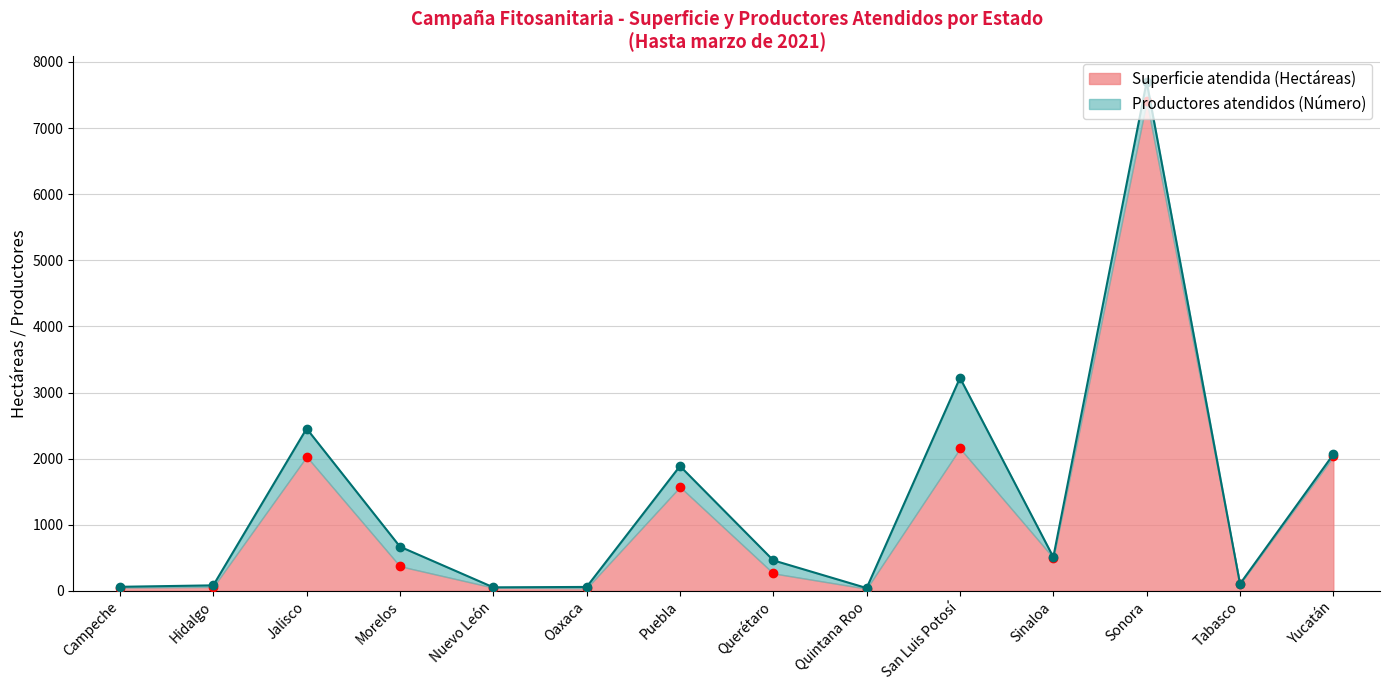

Reading left to right, what are all the values shown in this chart?

Campeche=50	Hidalgo=60	Jalisco=2031	Morelos=373	Nuevo León=50	Oaxaca=41	Puebla=1573	Querétaro=265	Quintana Roo=34	San Luis Potosí=2155	Sinaloa=500	Sonora=7403	Tabasco=105	Yucatán=2033